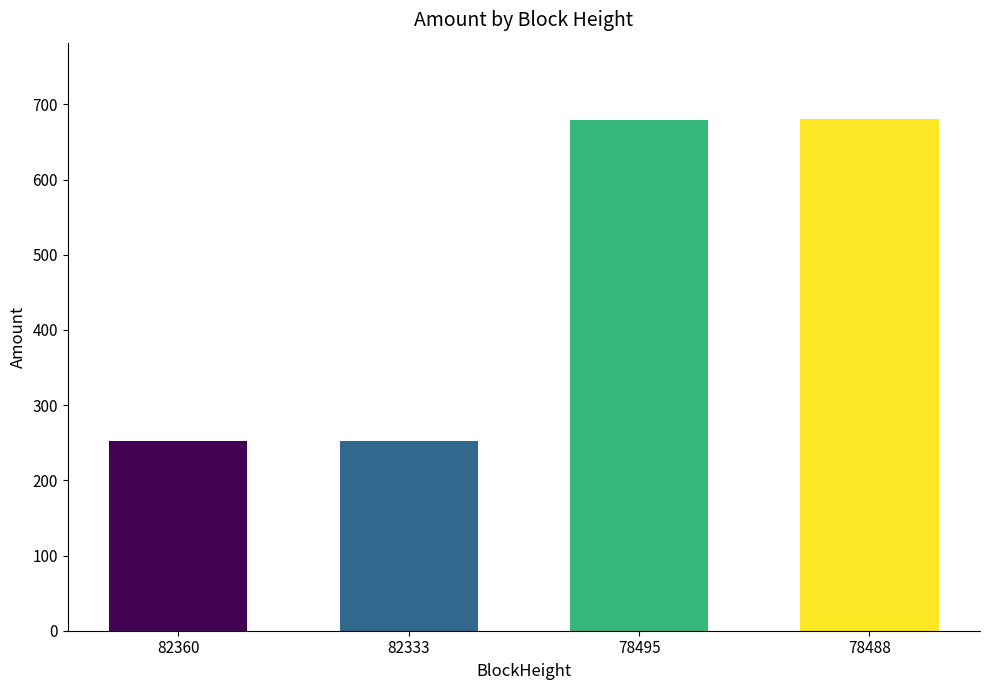

The value at 78488 is 910.1. True or false?

False